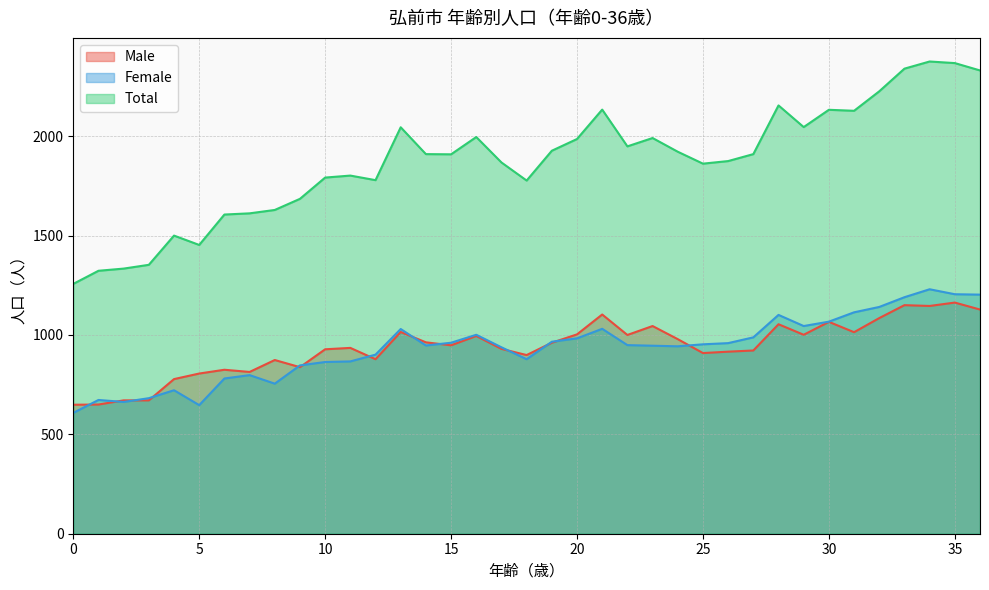

What is the difference between the maximum and minimum values in the Total series?

1119